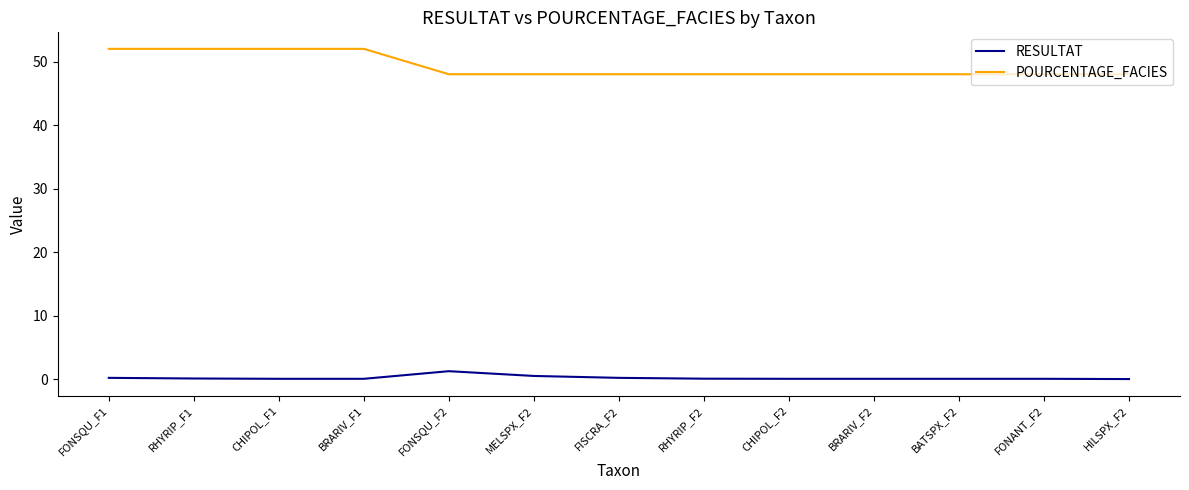

Which series has the largest range (max minus min)?

POURCENTAGE_FACIES